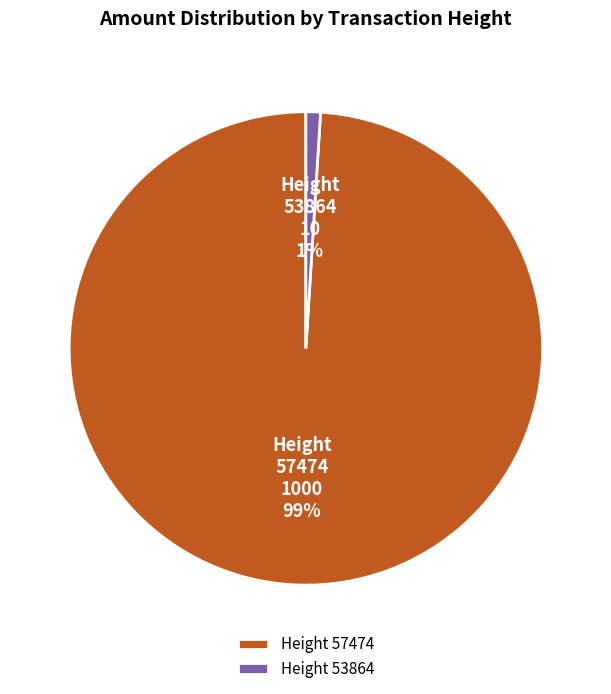

True or false: Height 53864 accounts for 11% of the total.

False